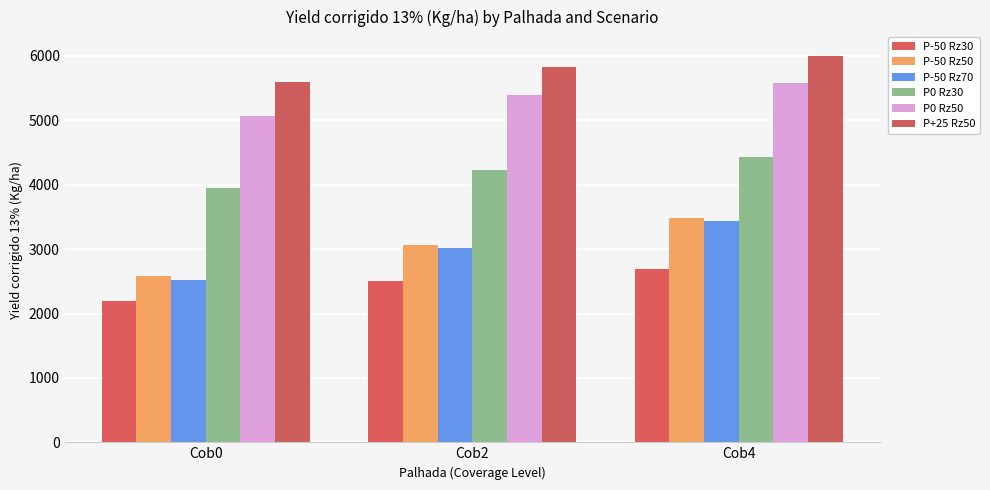

Which label corresponds to the smallest value in the chart?

Cob0